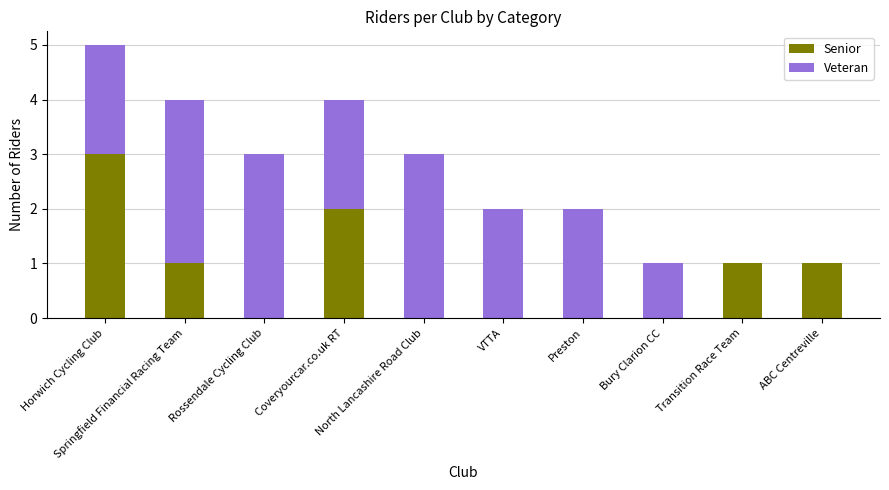

Are the bars grouped side by side (vs. stacked)?

No